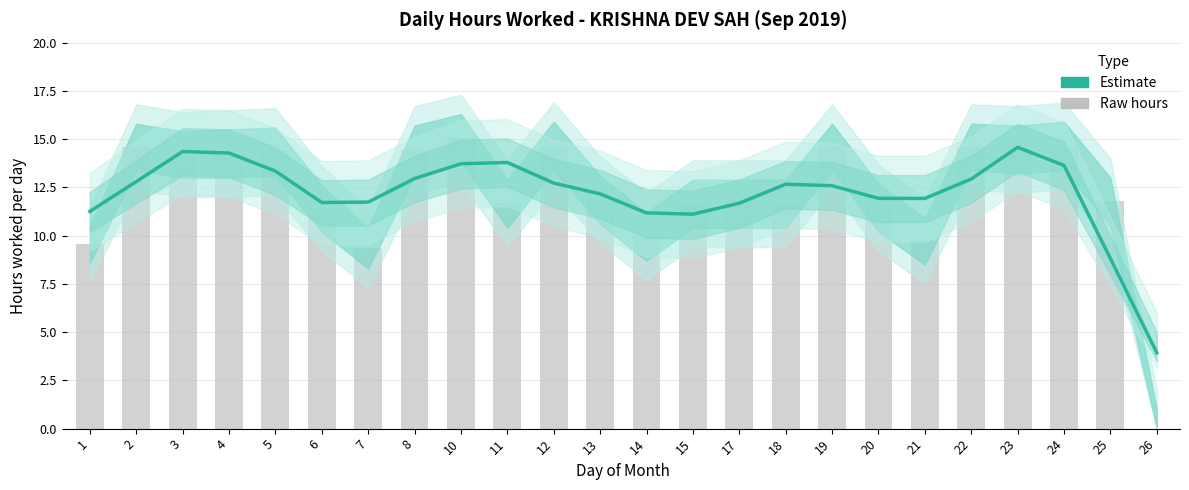

True or false: Hours Worked (raw) has a value of 11.8 at 25.

True